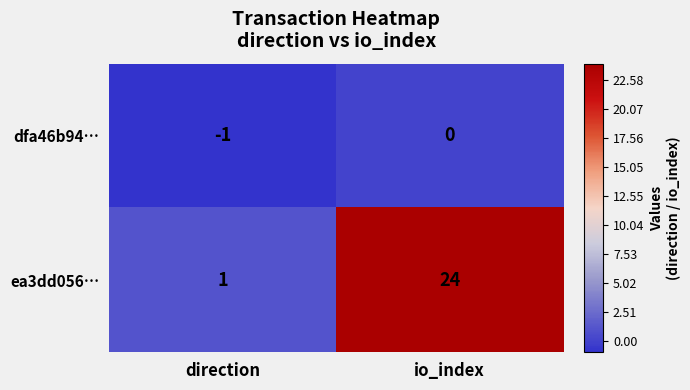

Rank the series by their average value, from highest to lowest.

ea3dd056…, dfa46b94…